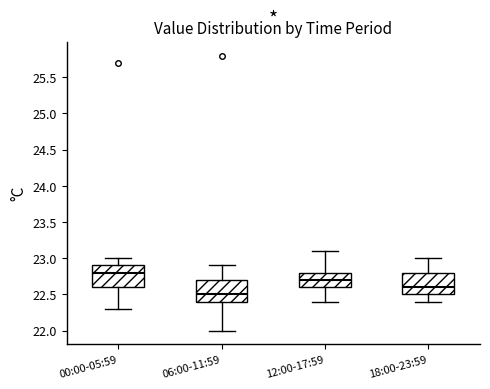

Reading left to right, transcribe this box plot: for each box, give where its median line is, the range the box spans, and where its two whiskers end, as read against the y-axis. The values are not printed on the chart, so give them approximately, as read against the axis.

00:00-05:59: median 22.8, box 22.6 to 22.9, whiskers 22.3 to 23.0
06:00-11:59: median 22.5, box 22.4 to 22.7, whiskers 22.0 to 22.9
12:00-17:59: median 22.7, box 22.6 to 22.8, whiskers 22.4 to 23.1
18:00-23:59: median 22.6, box 22.5 to 22.8, whiskers 22.4 to 23.0